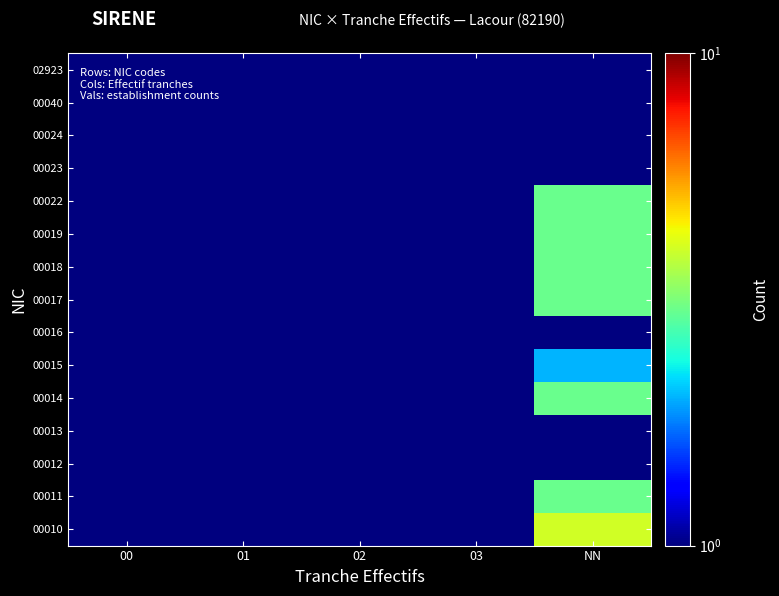

What is the maximum value shown in the chart?

4.0